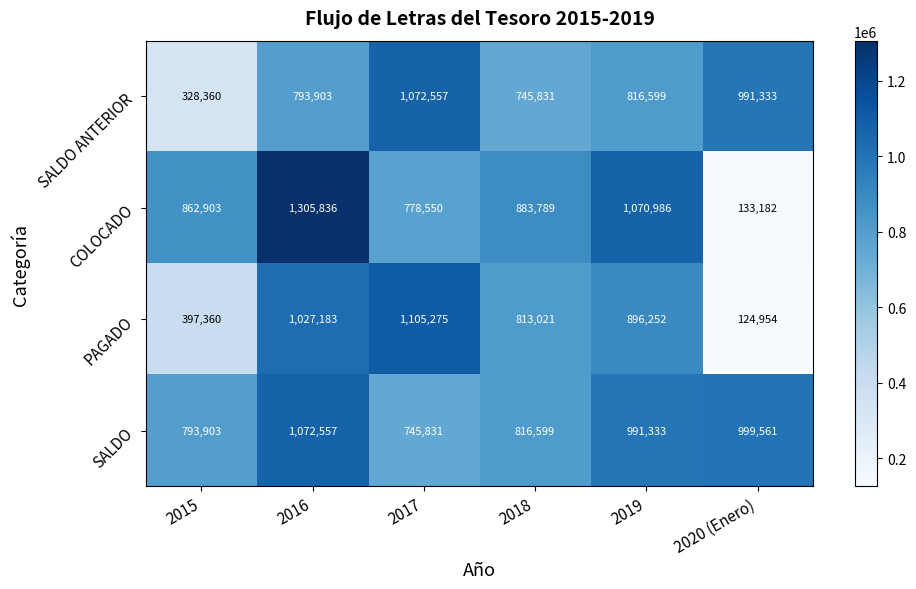

Rank the series by their average value, from lowest to highest.

PAGADO, SALDO ANTERIOR, COLOCADO, SALDO